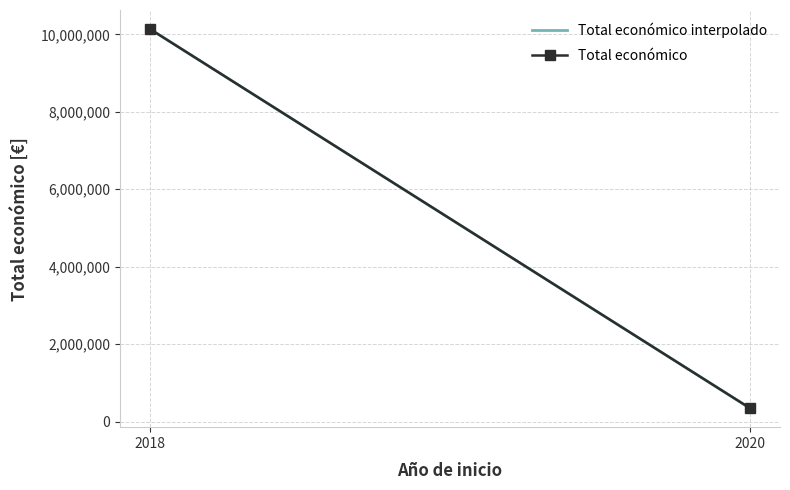

What is the smallest value displayed?

348843